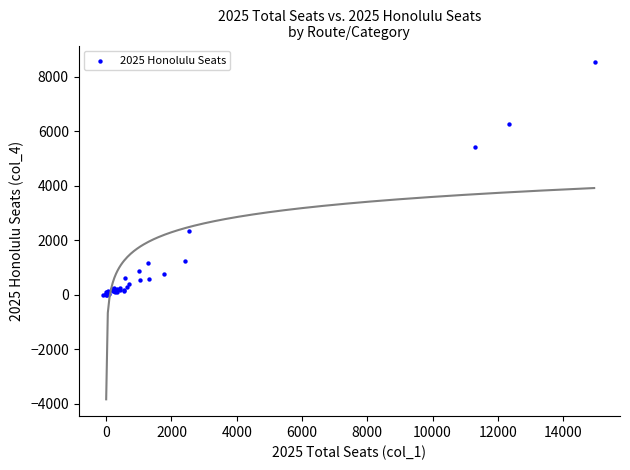

What Y value in the scatter plot is closest to 4264?

5442.5